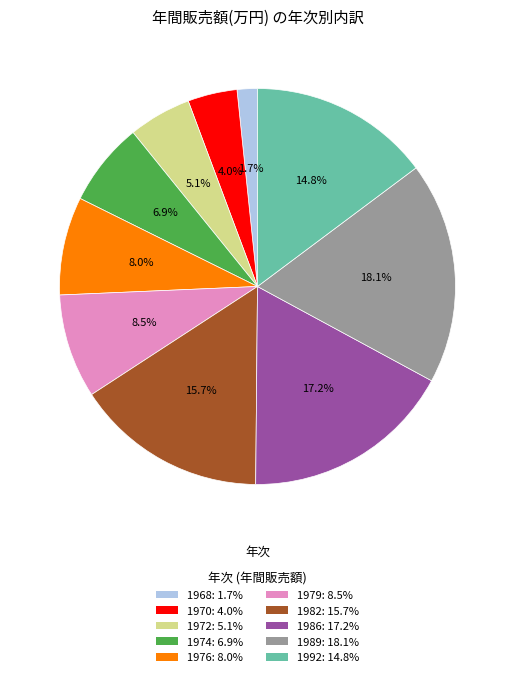

Does 1979 account for over 50% of the chart?

No